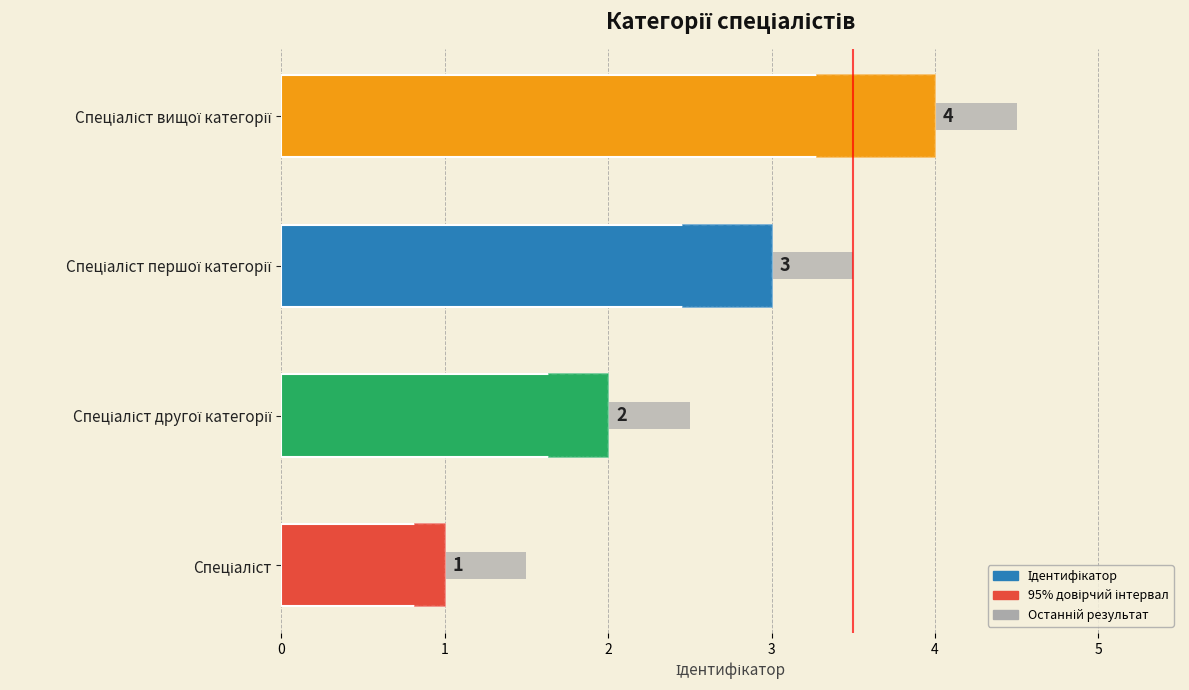

How many data points are less than 3?

2